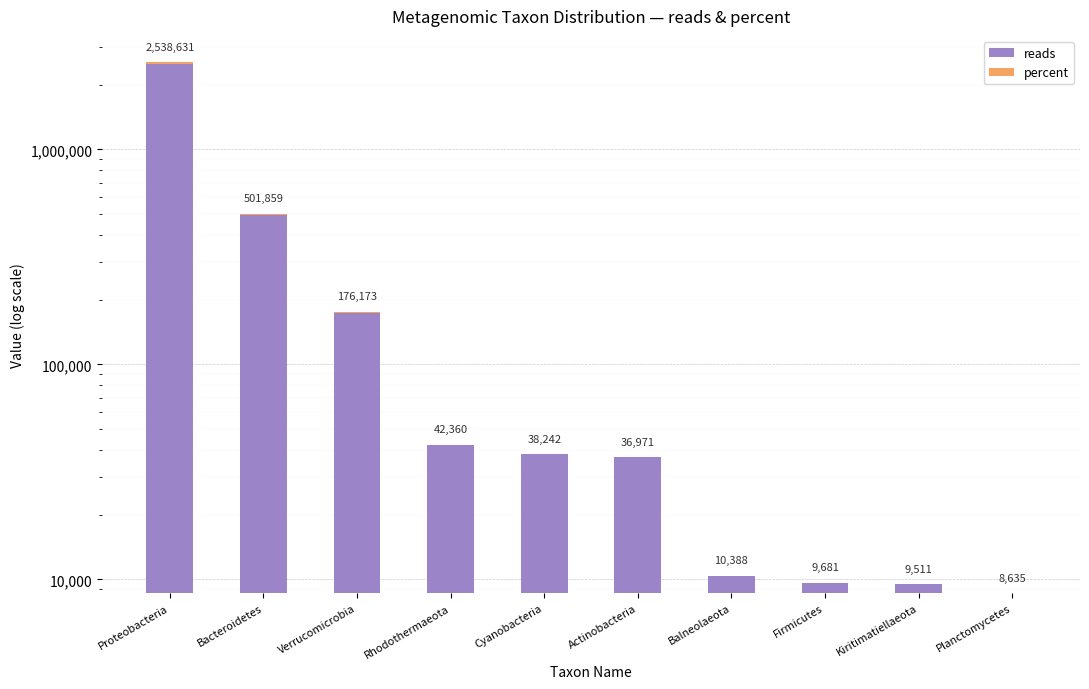

What position from the left is Verrucomicrobia?

3